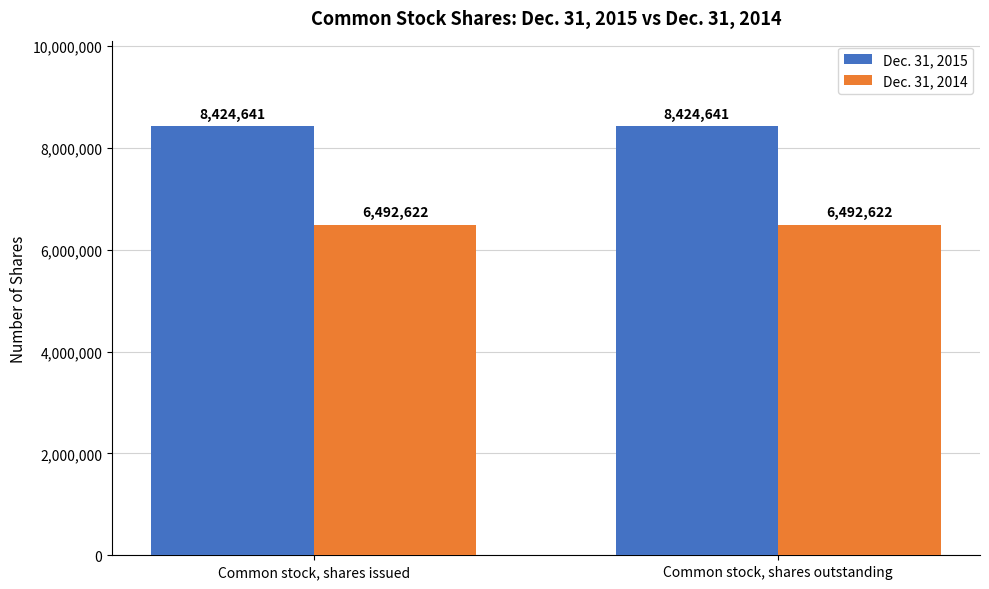

True or false: Dec. 31, 2014 has a value of 6492622 at Common stock, shares outstanding.

True